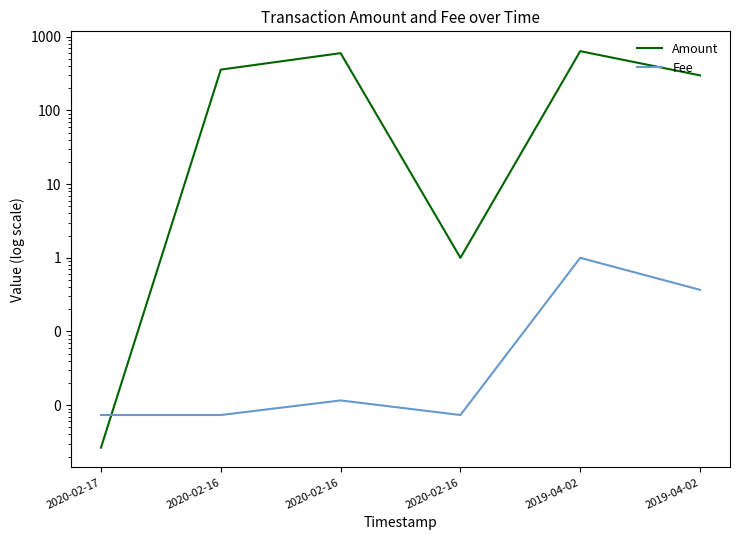

Reading left to right, what are all the values shown in this chart?

Amount: 0.0	358.9	600.5	1.0	639.0	299.8
Fee: 0.0	0.0	0.0	0.0	1.0	0.4